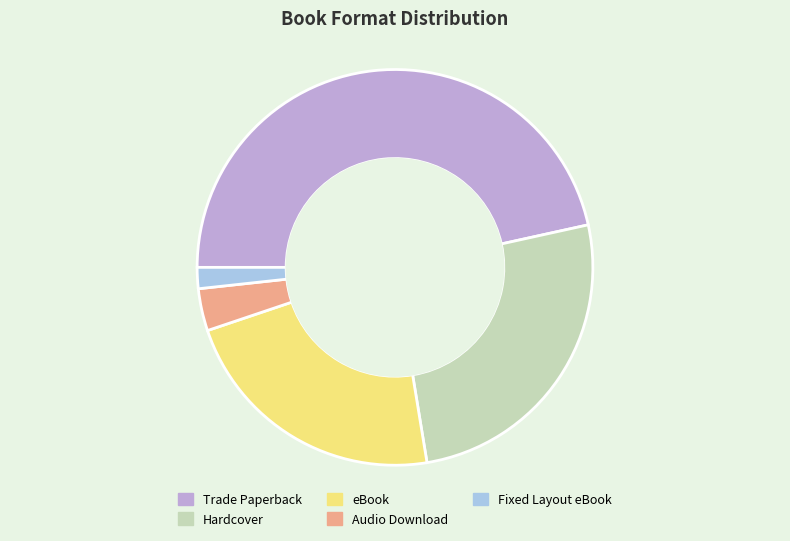

Is the sum of Audio Download and eBook greater than half?

No